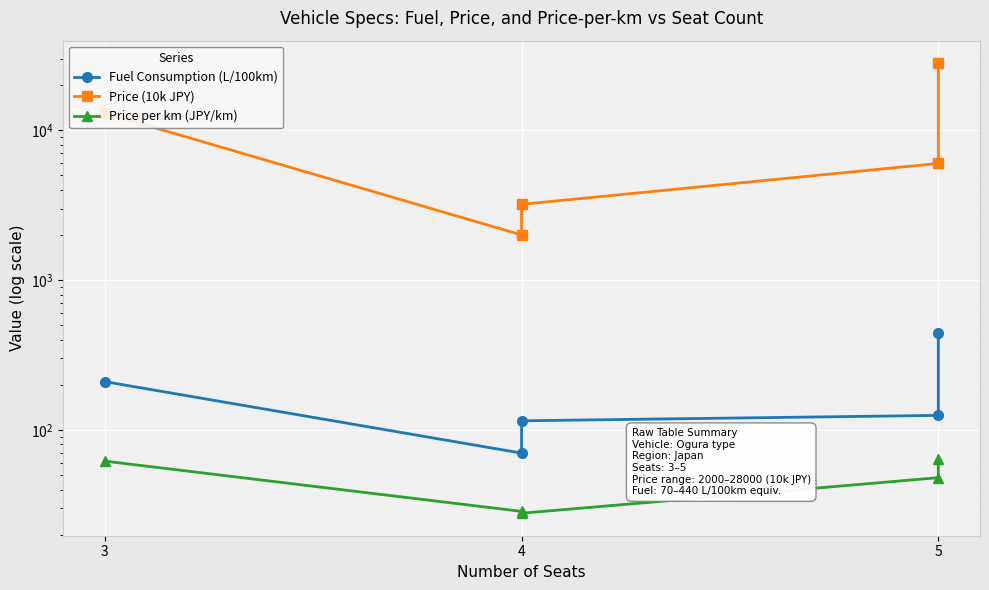

The Price per km (JPY/km) series shows 36.4 at 4. True or false?

False